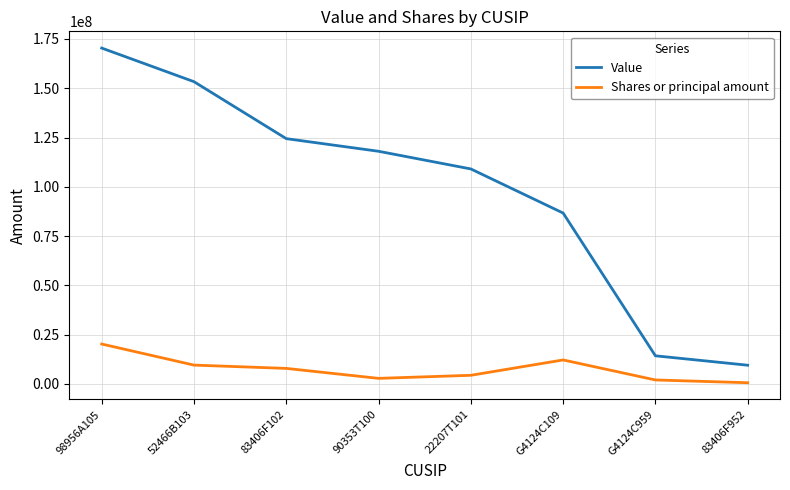

At which category does the chart reach its peak across all series?

98956A105